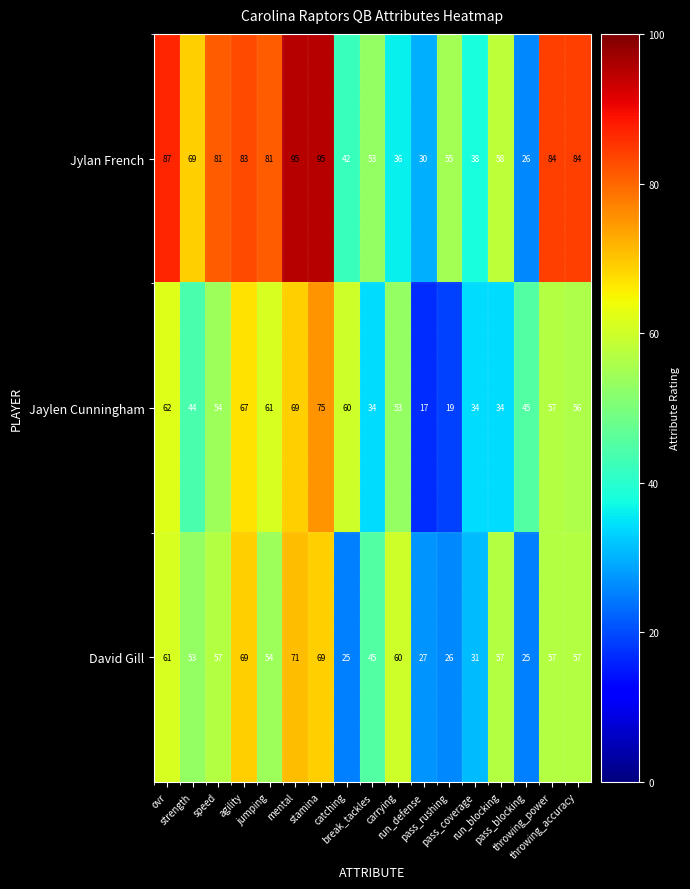

Which series has the largest total across all categories?

Jylan French